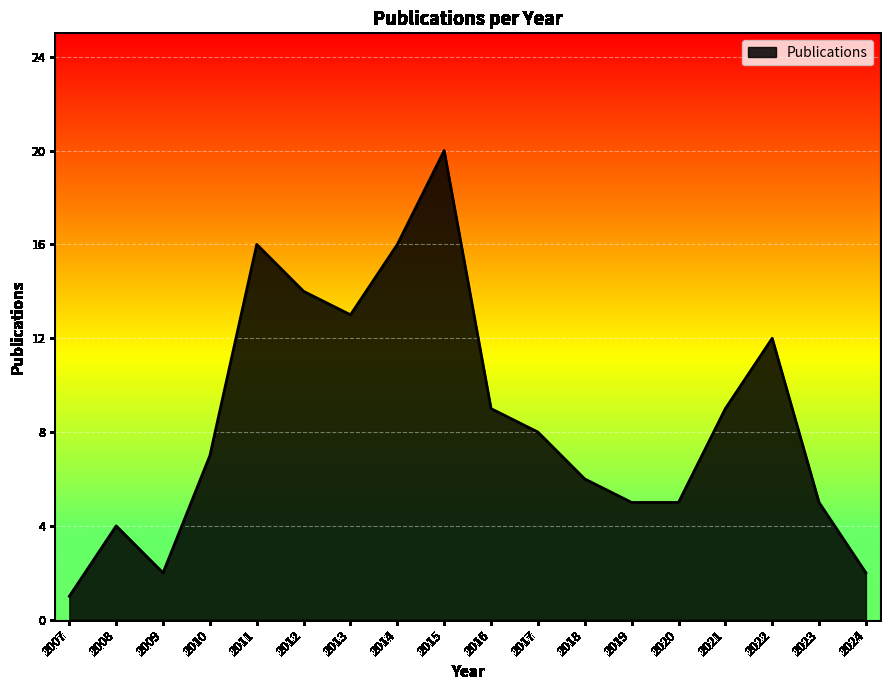

What is the greatest value displayed?

20